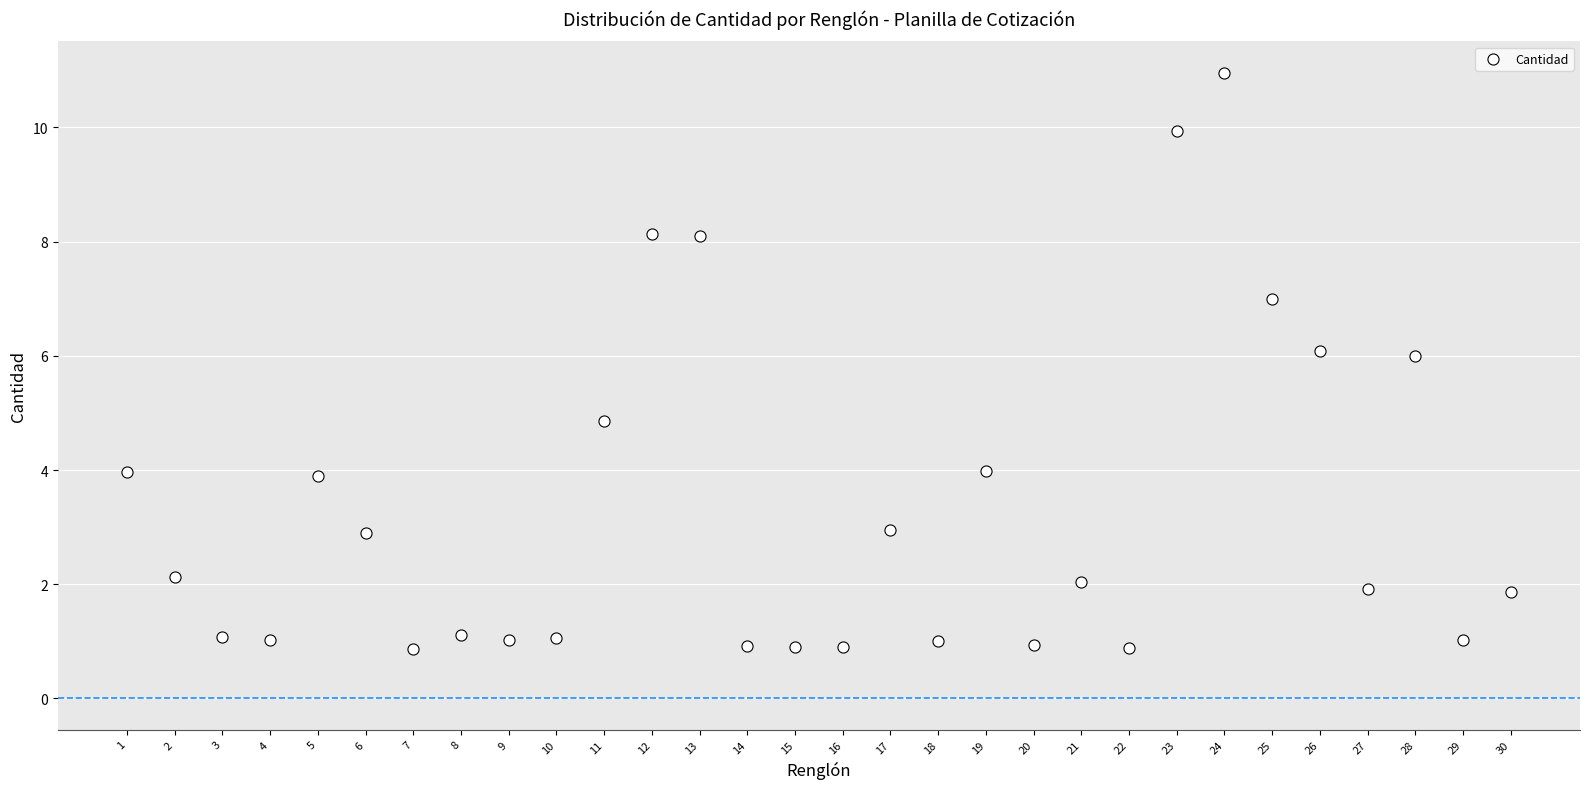

What is the range of Y values (max minus min)?

10.1